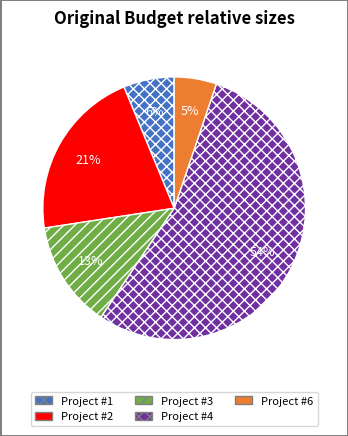

The Project #4 slice represents 54% of the pie. True or false?

True